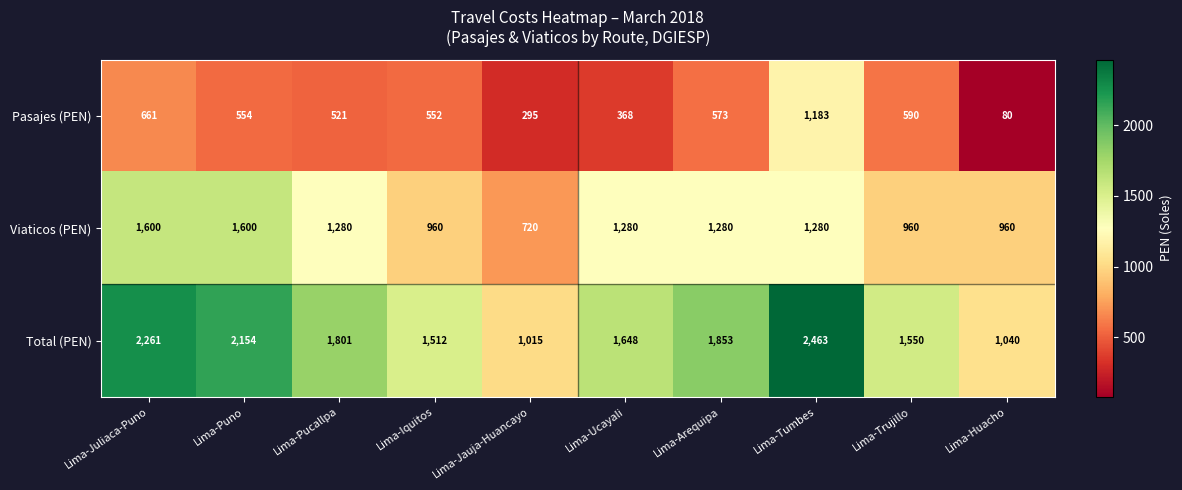

At which label does Pasajes (PEN) first exceed 554?

Lima-Juliaca-Puno